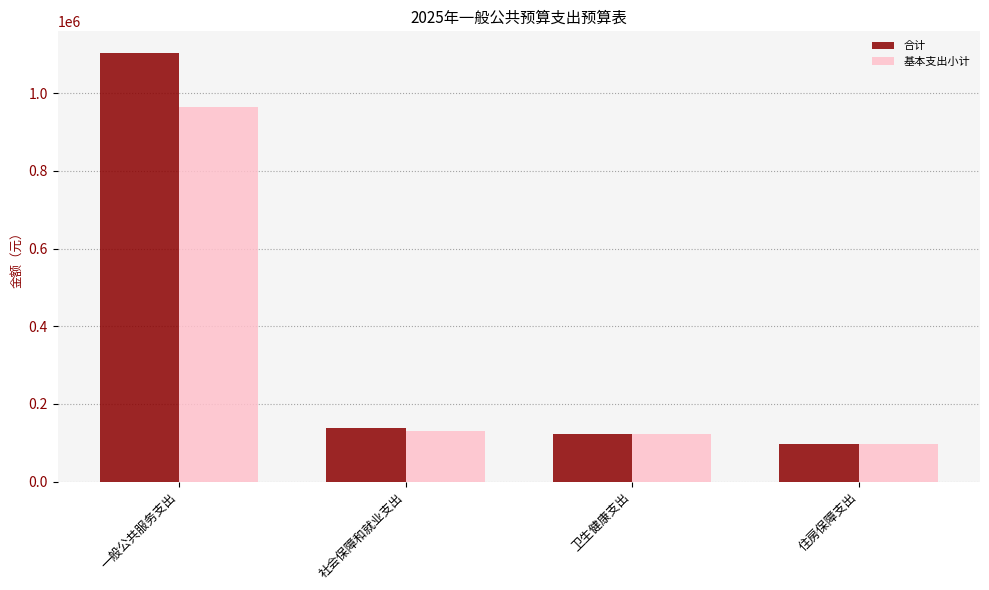

At how many categories does at least one series exceed 103899?

3